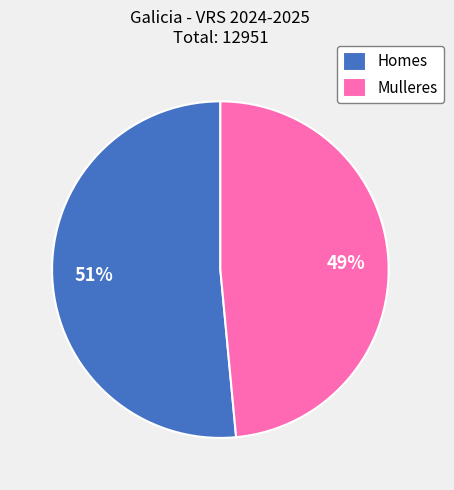

Rank the categories by value from highest to lowest.

Homes, Mulleres